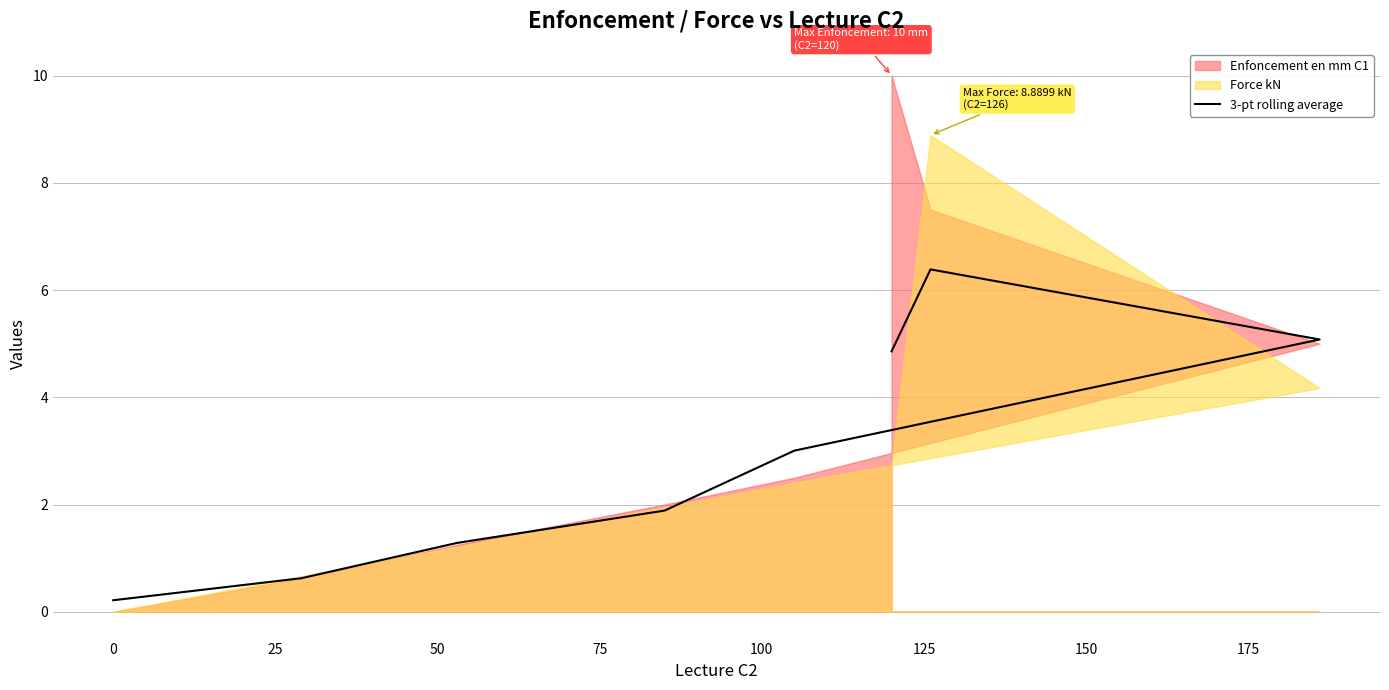

What is the sum of the values at 50 and 100?

7.0